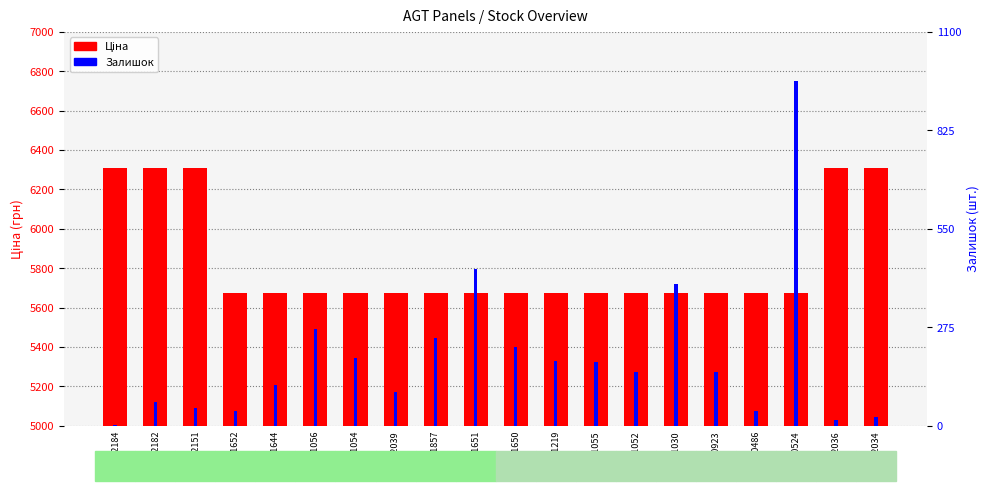

Rank the categories by Ціна value from lowest to highest.

280761652, 280761644, 280761056, 280761054, 280762039, 280761857, 280761651, 280761650, 280761219, 280761055, 280761052, 280761030, 280760923, 280760486, 275990524, 11352184, 11352182, 11352151, 11352036, 11352034